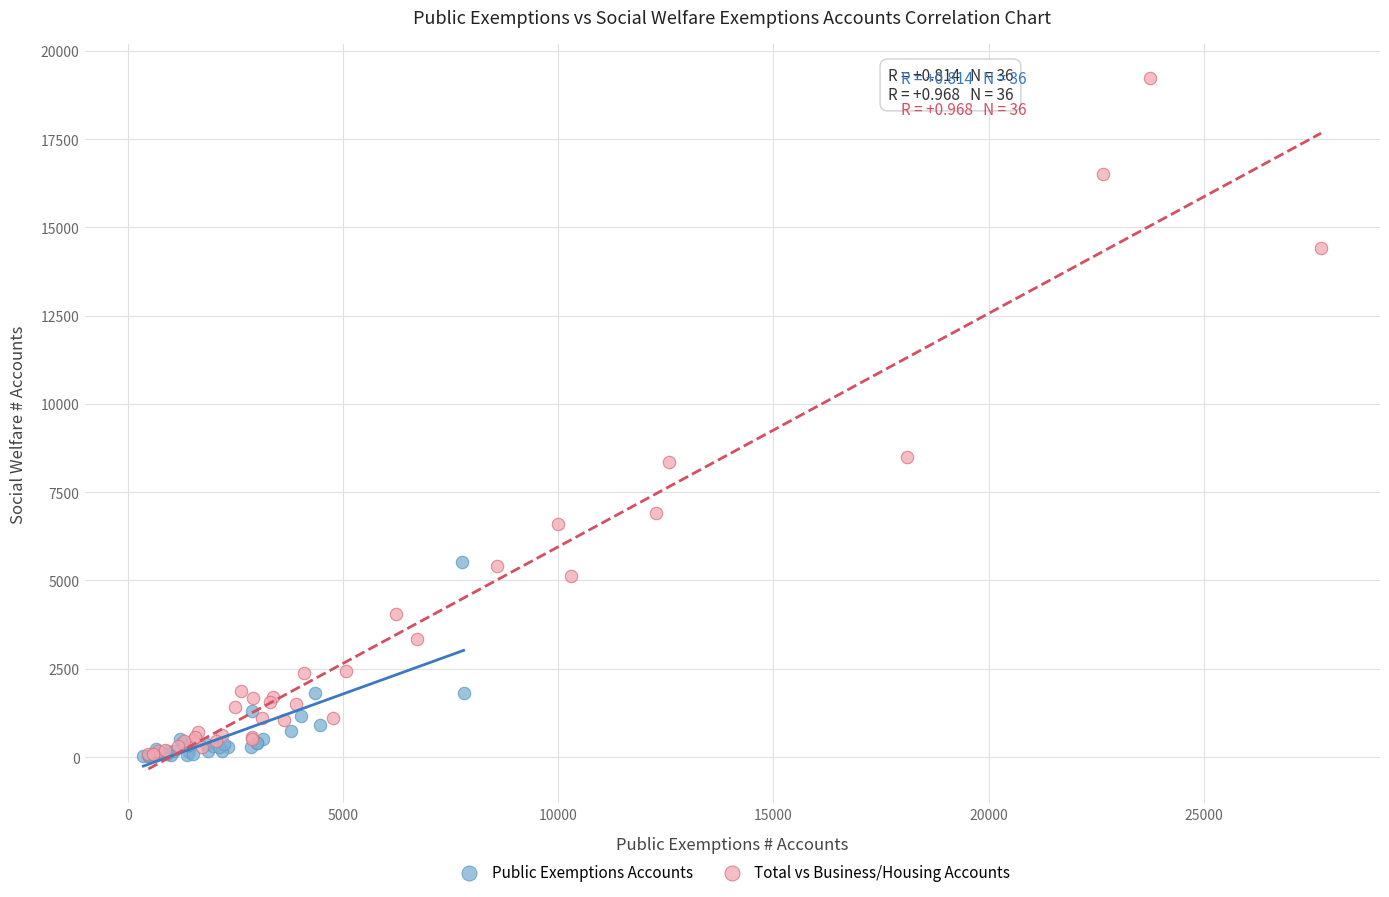

Which series contains the highest Y value?

Total vs Business/Housing Accounts